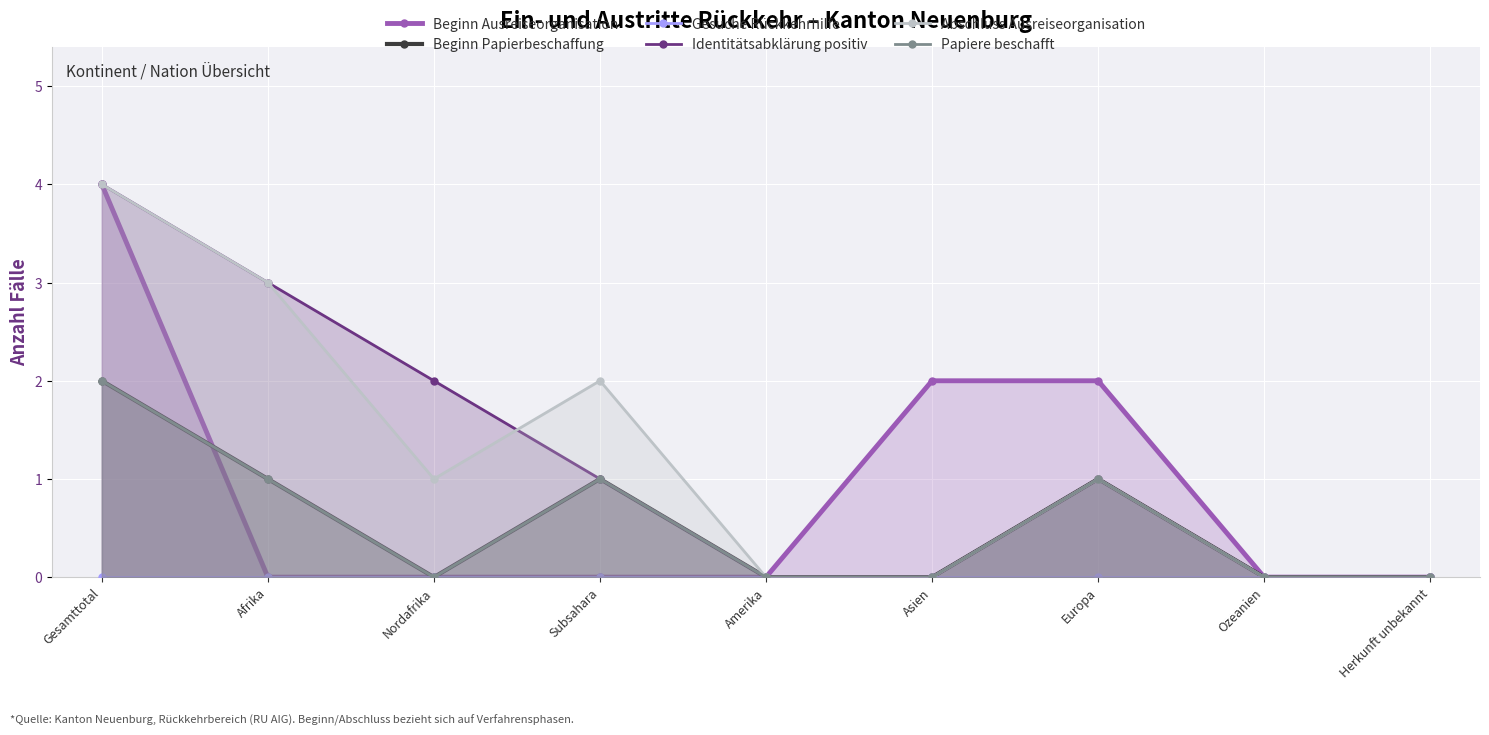

What is the sum of all Beginn Papierbeschaffung values?

5